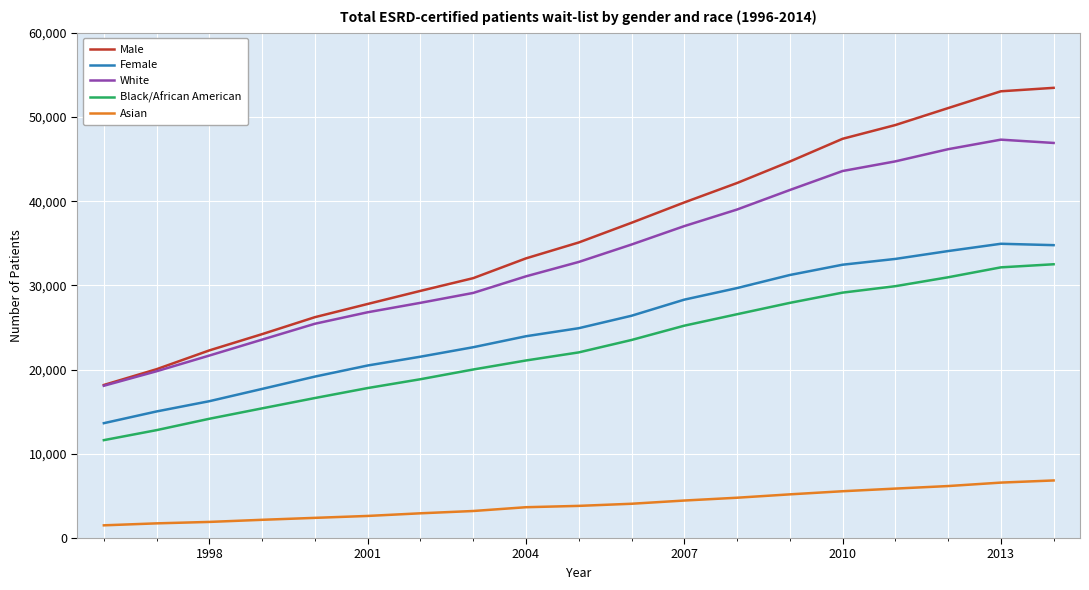

Which series has the largest total across all categories?

Male